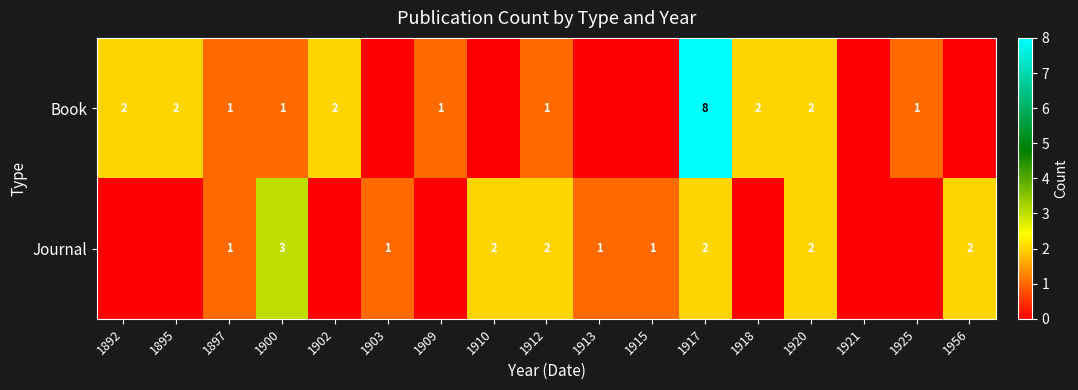

The value of Journal at 1921 is 0. True or false?

True